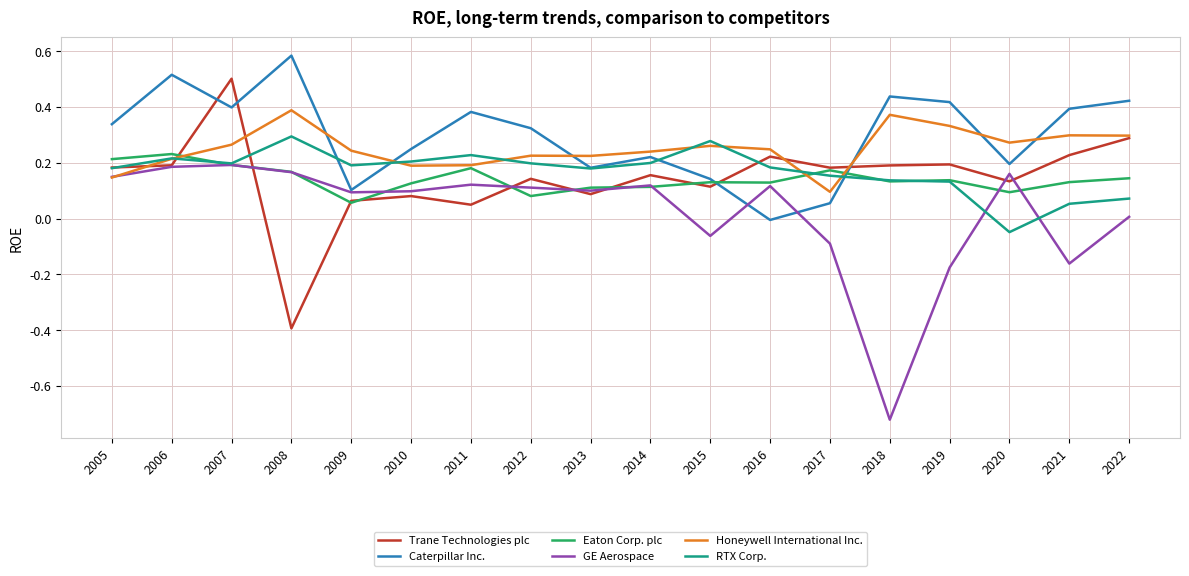

The Honeywell International Inc. series shows 0.3 at 2015. True or false?

True